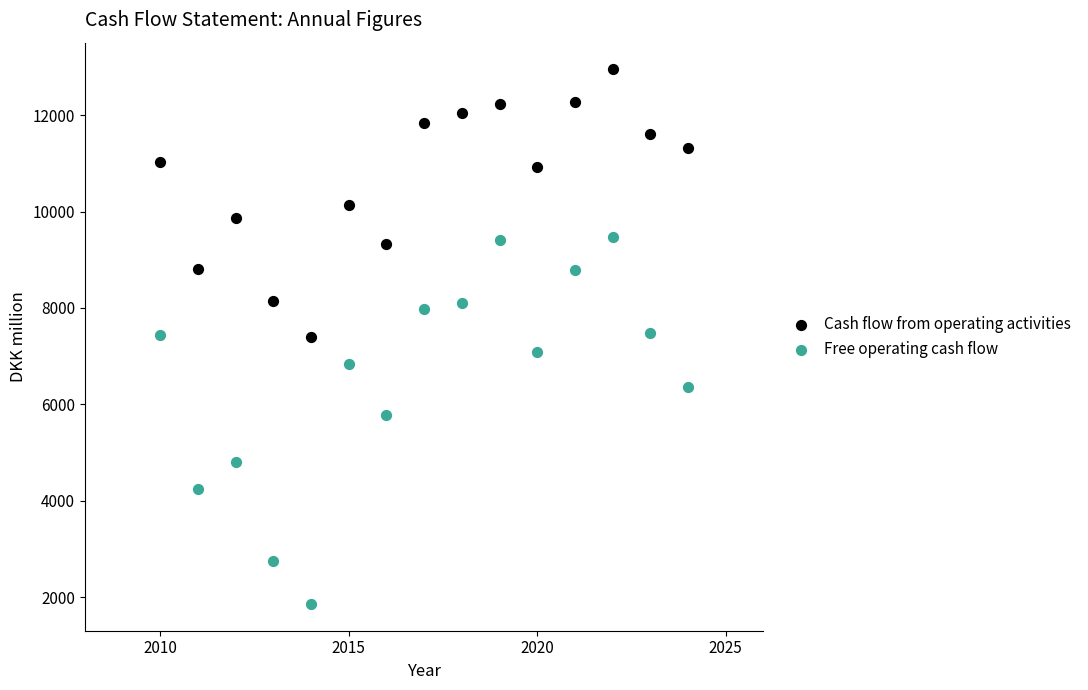

Across all data points, what is the range of Y values (max minus min)?

11093